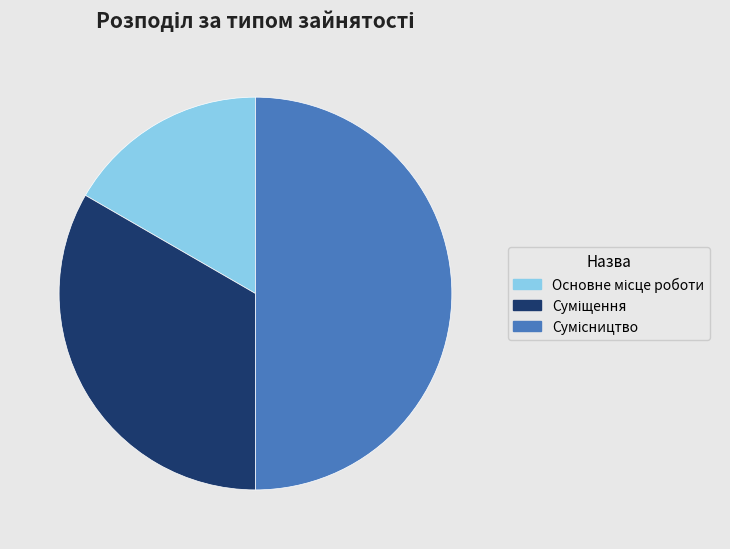

To the nearest percent, what is the combined percentage of Сумісництво and Основне місце роботи?

67%